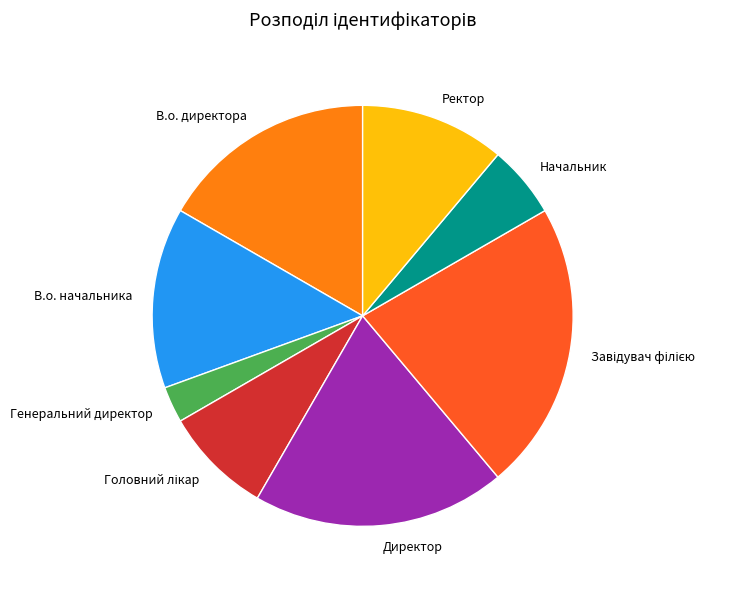

Which category has the smallest portion of the pie?

Генеральний директор